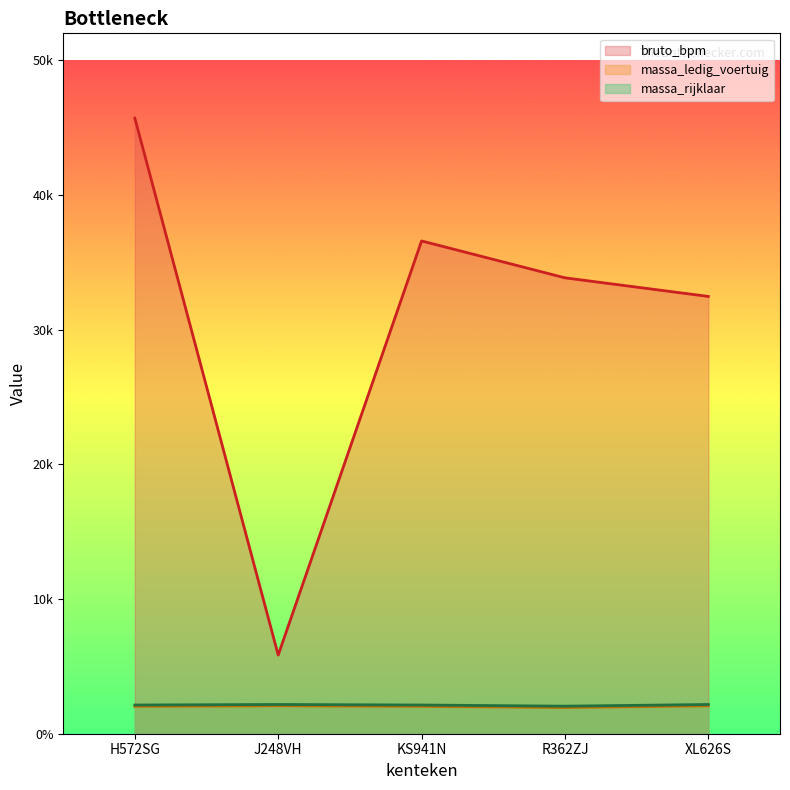

How many values in the massa_ledig_voertuig series exceed 2031?

2